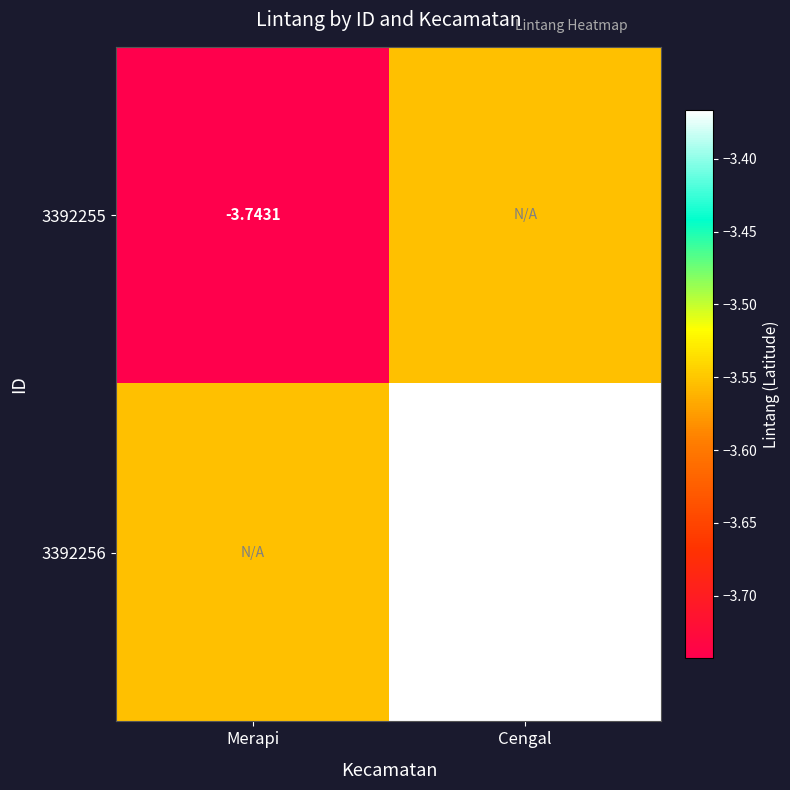

Is the value of 3392256 at Cengal greater than the value of 3392255 at Merapi?

Yes